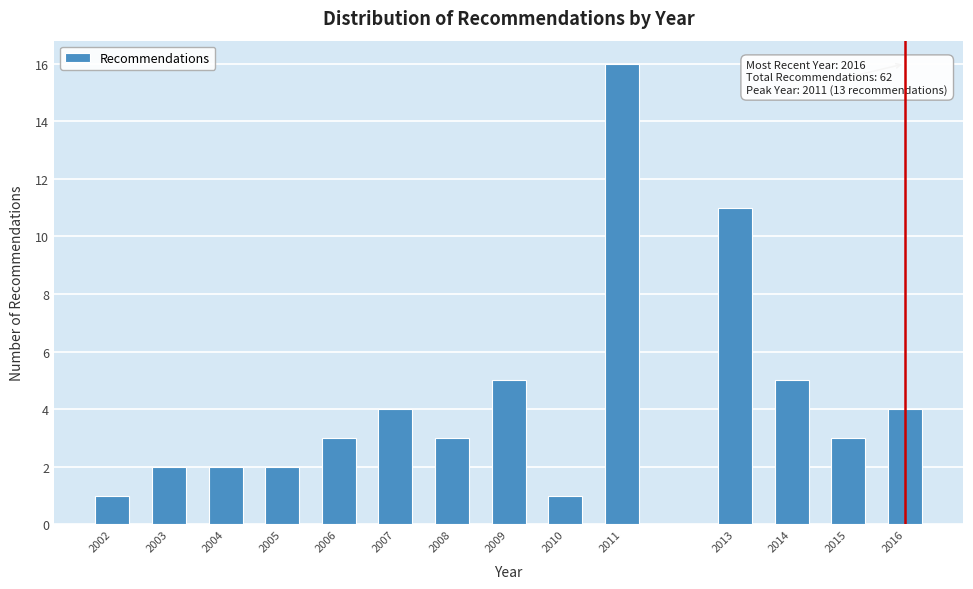

Reading left to right, transcribe all the data shown in this chart.

2002=1	2003=2	2004=2	2005=2	2006=3	2007=4	2008=3	2009=5	2010=1	2011=16	2013=11	2014=5	2015=3	2016=4